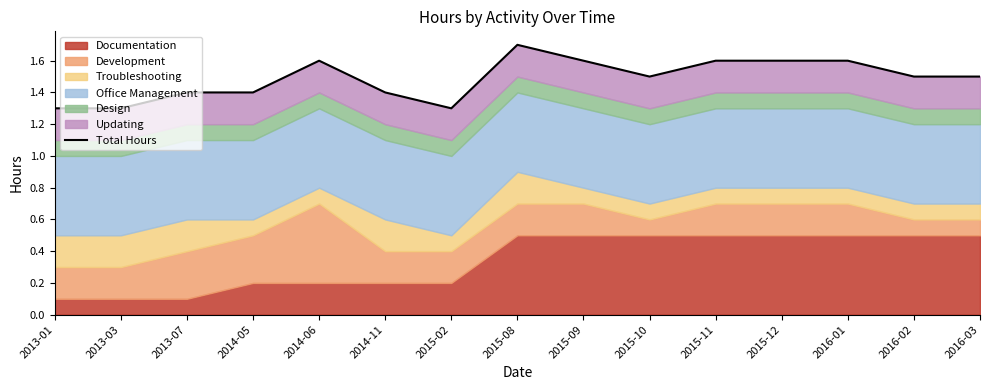

What is the sum of all values?

22.3